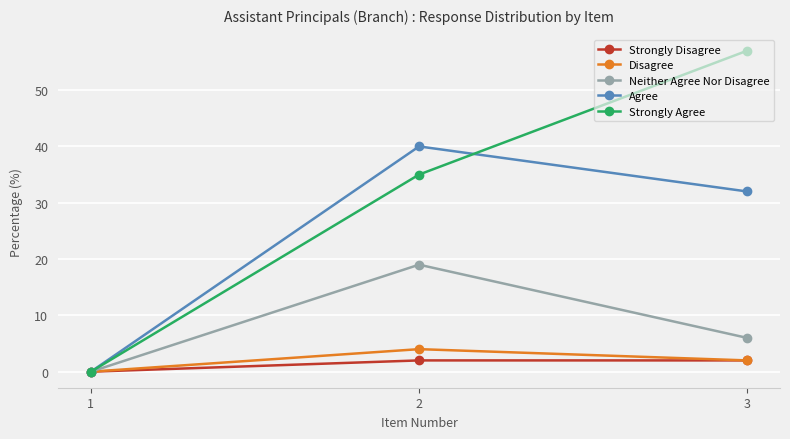

How many series are shown in this chart?

5